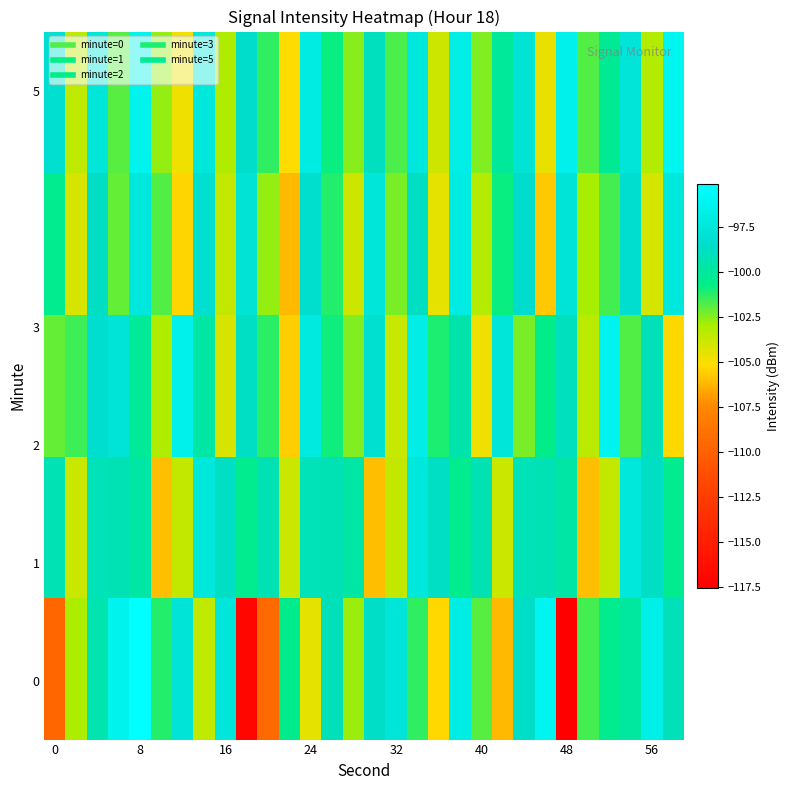

What is the minimum value shown in the chart?

-117.5